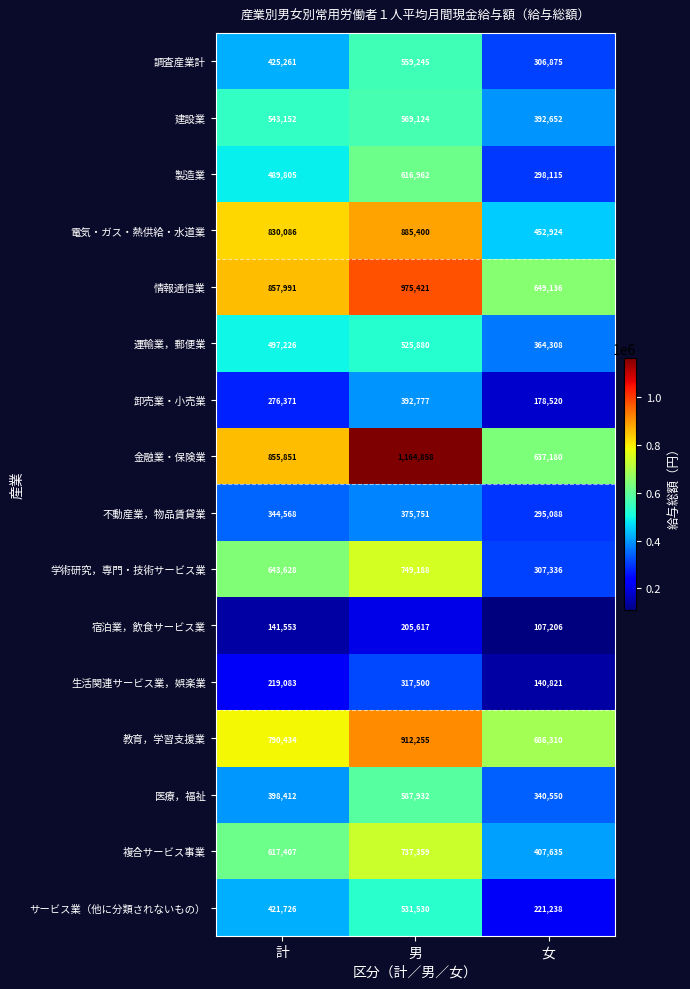

What is the difference between the 金融業・保険業 values at 女 and 男?

527678